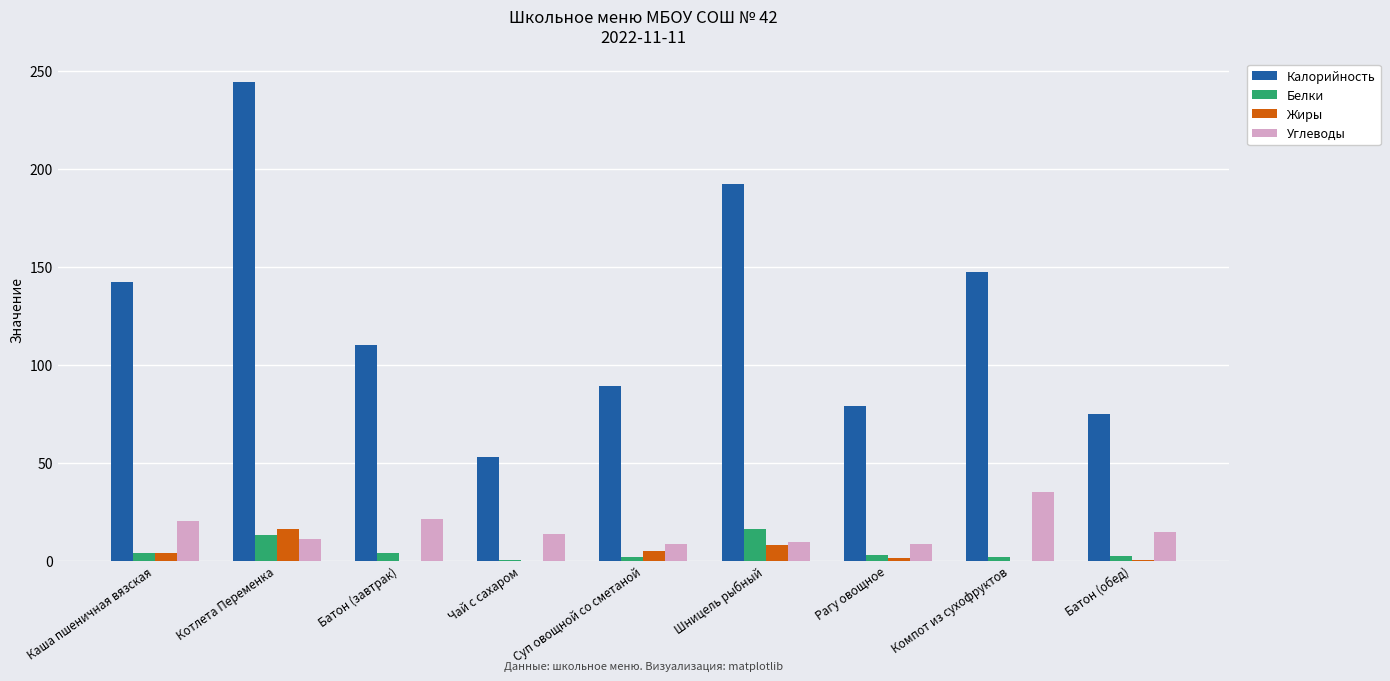

What is the difference between the Белки values at Чай с сахаром and Батон (завтрак)?

3.4